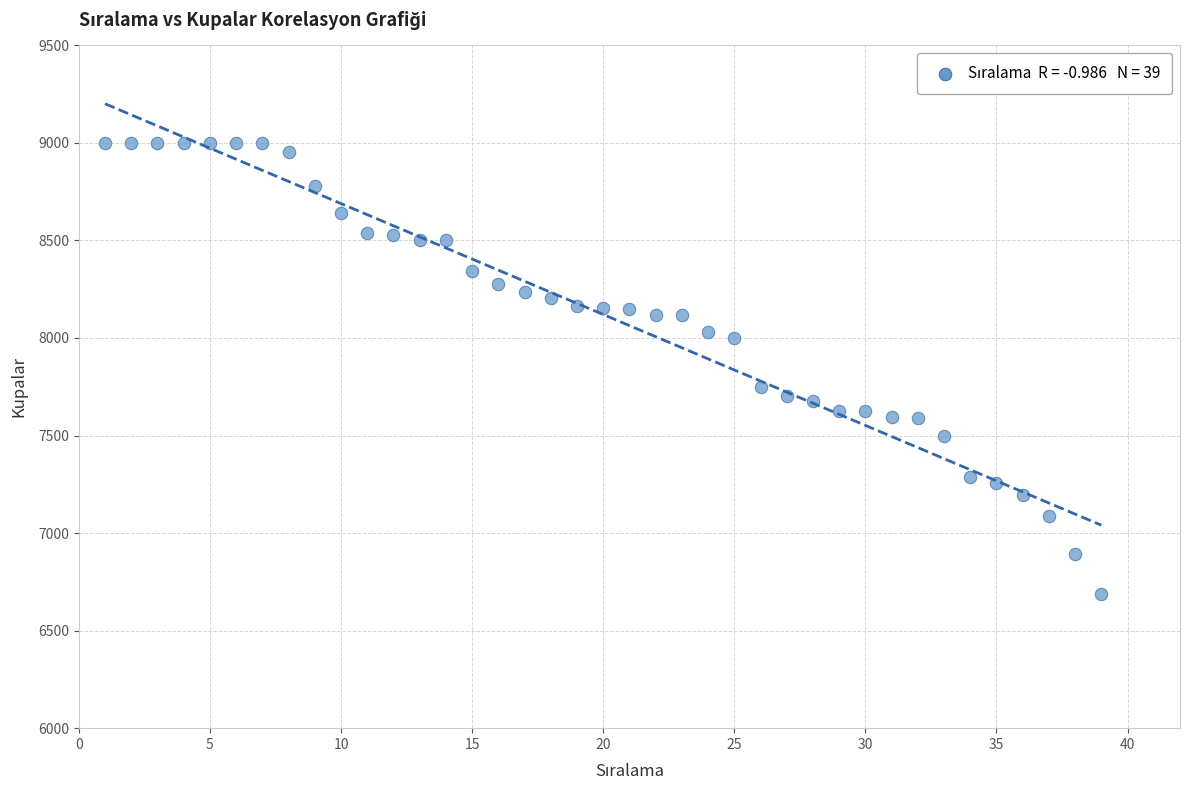

What Y value in the scatter plot is closest to 7844?

7748